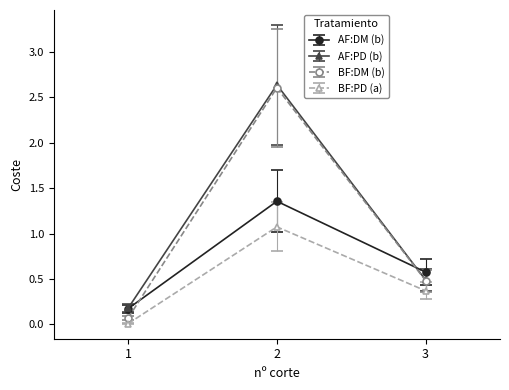

The value of AF:DM (b) at 3 is 0.3. True or false?

False